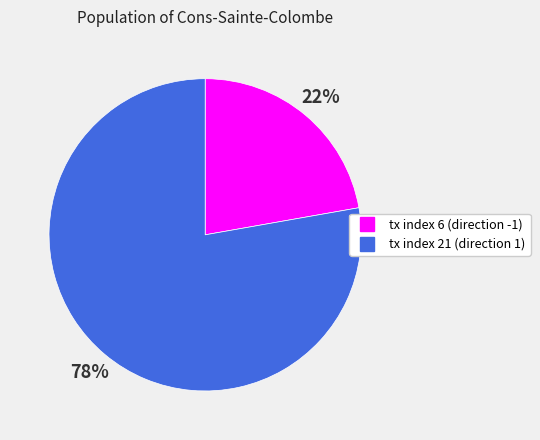

How many segments does this pie chart have?

2